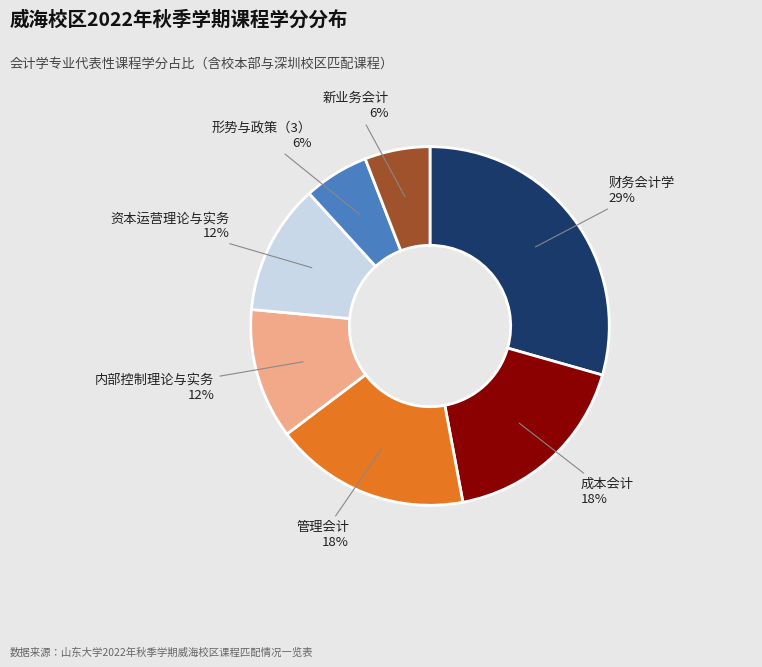

To the nearest percent, what is the average slice percentage?

14%